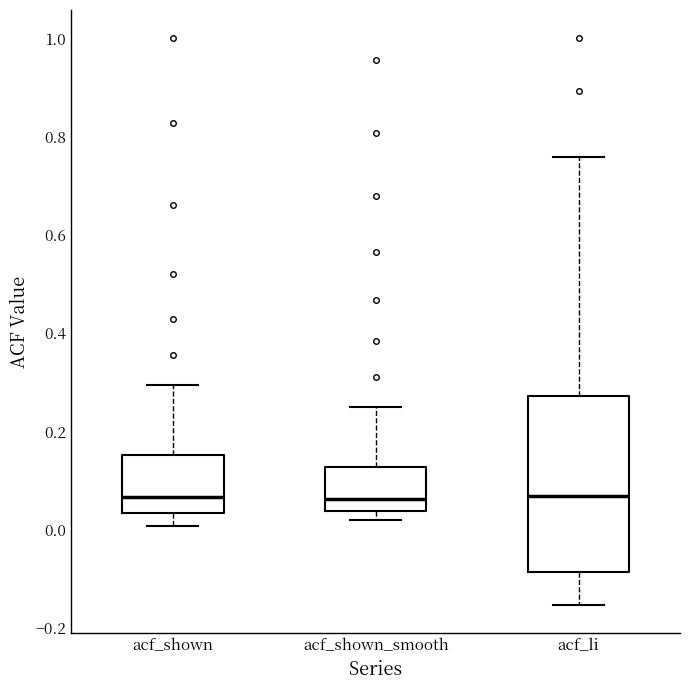

Where does the median line of the box for acf_li sit on the y-axis? The values are not printed on the chart, so give them approximately, as read against the axis.

0.06